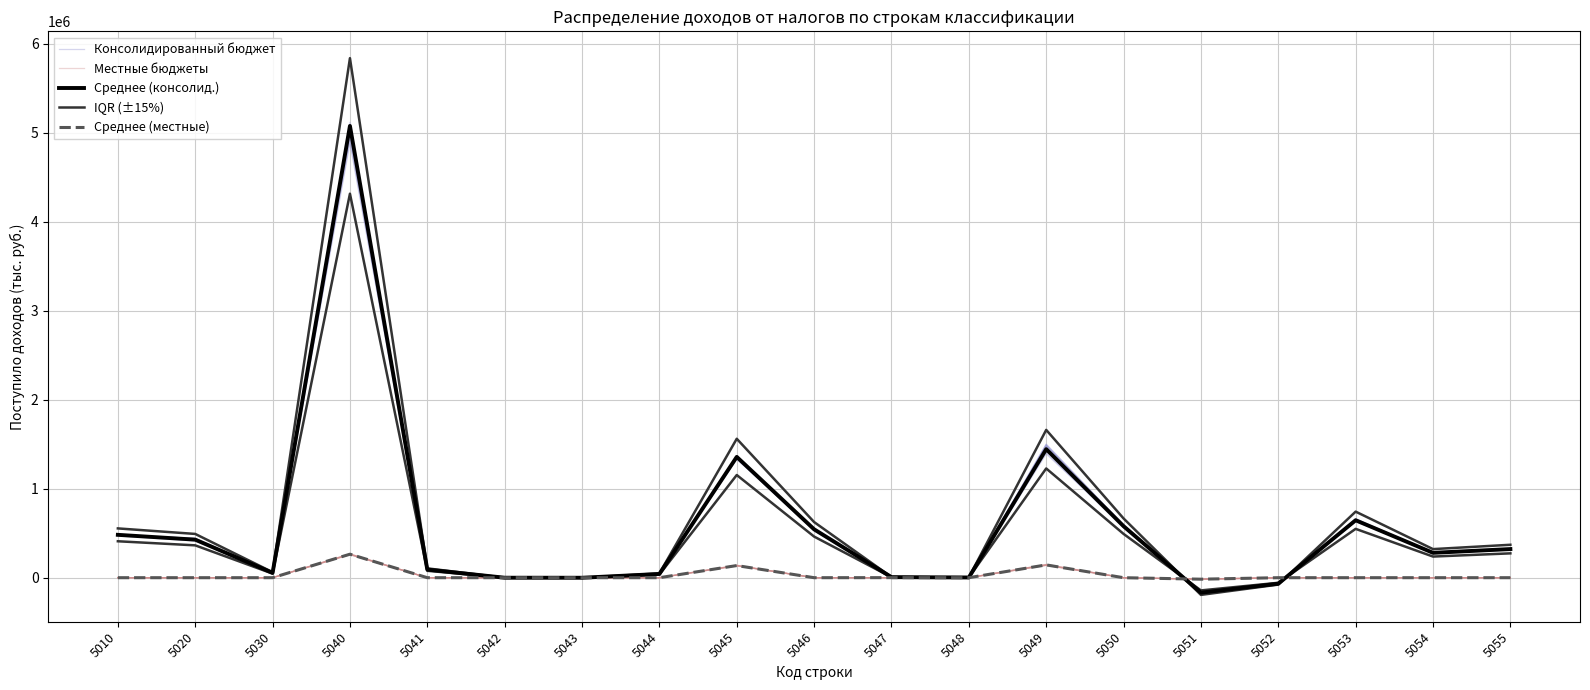

Which has a higher value, 5043 or 5050?

5050